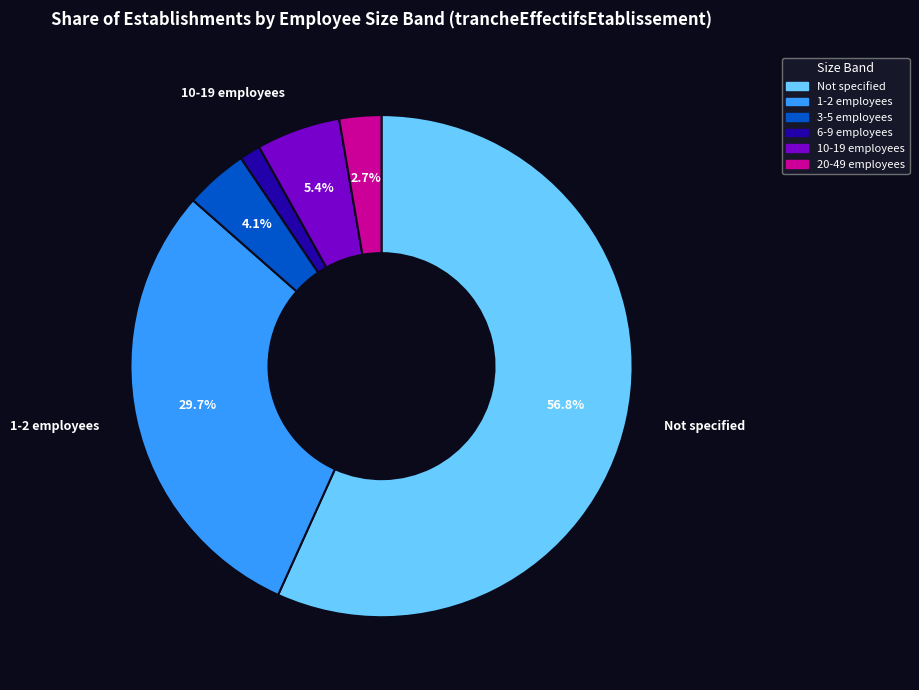

Is there a majority slice in this chart?

Yes